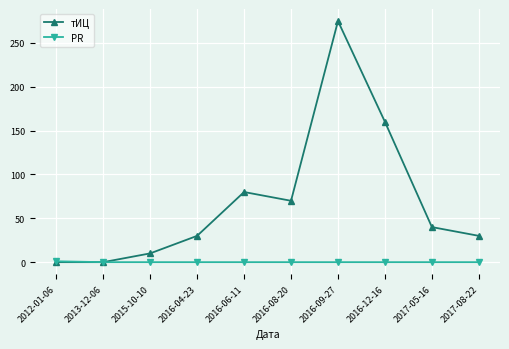

At which label does тИЦ reach its peak?

2016-09-27